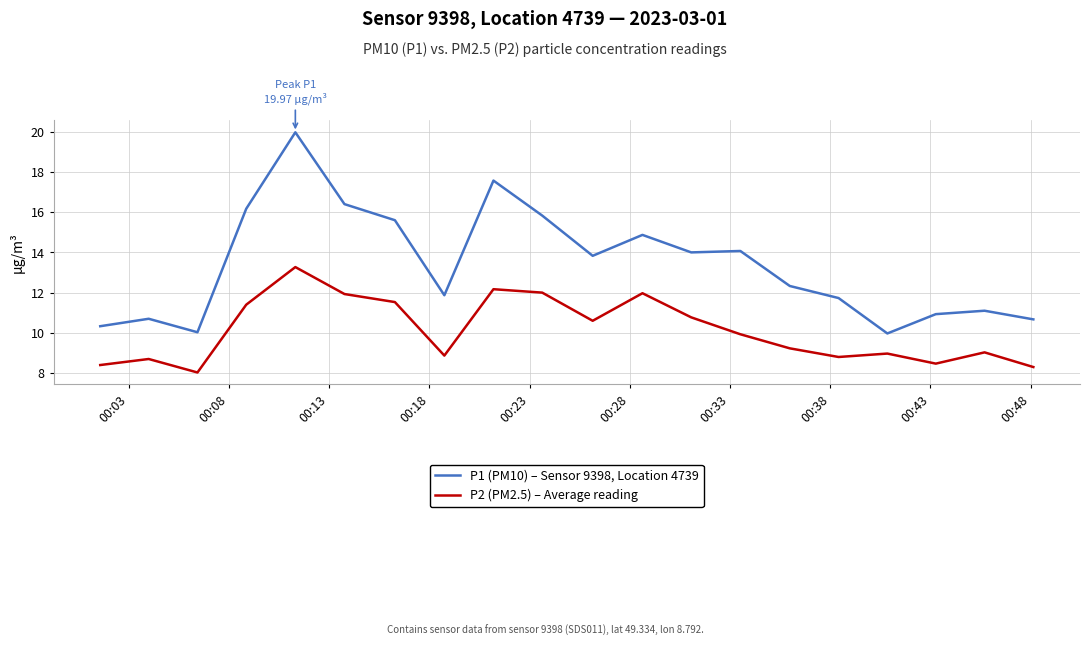

What is the difference between the maximum and minimum values in the P1 (PM10) – Sensor 9398, Location 4739 series?

10.0